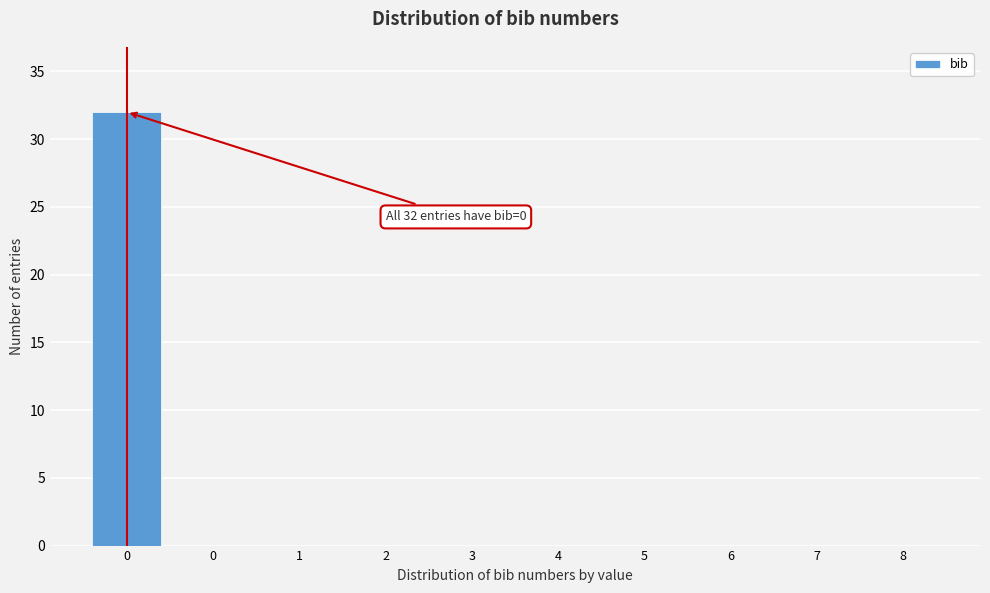

How many series are shown in this chart?

1